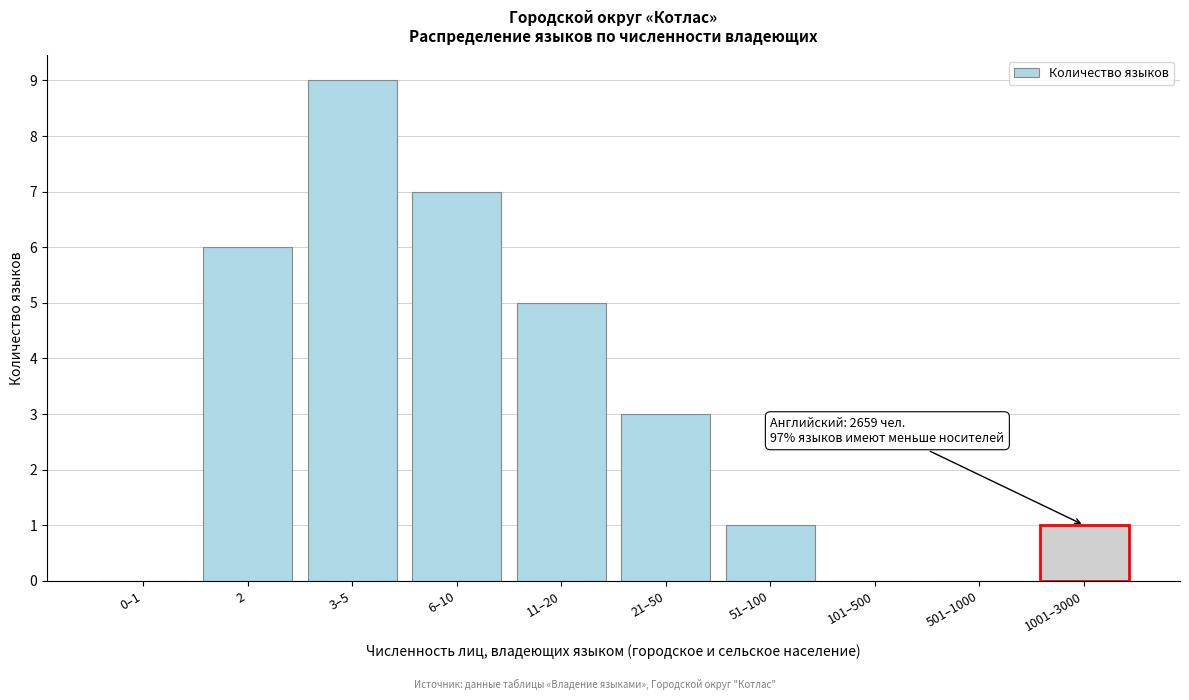

Reading left to right, what are all the values shown in this chart?

0–1=0	2=6	3–5=9	6–10=7	11–20=5	21–50=3	51–100=1	101–500=0	501–1000=0	1001–3000=1